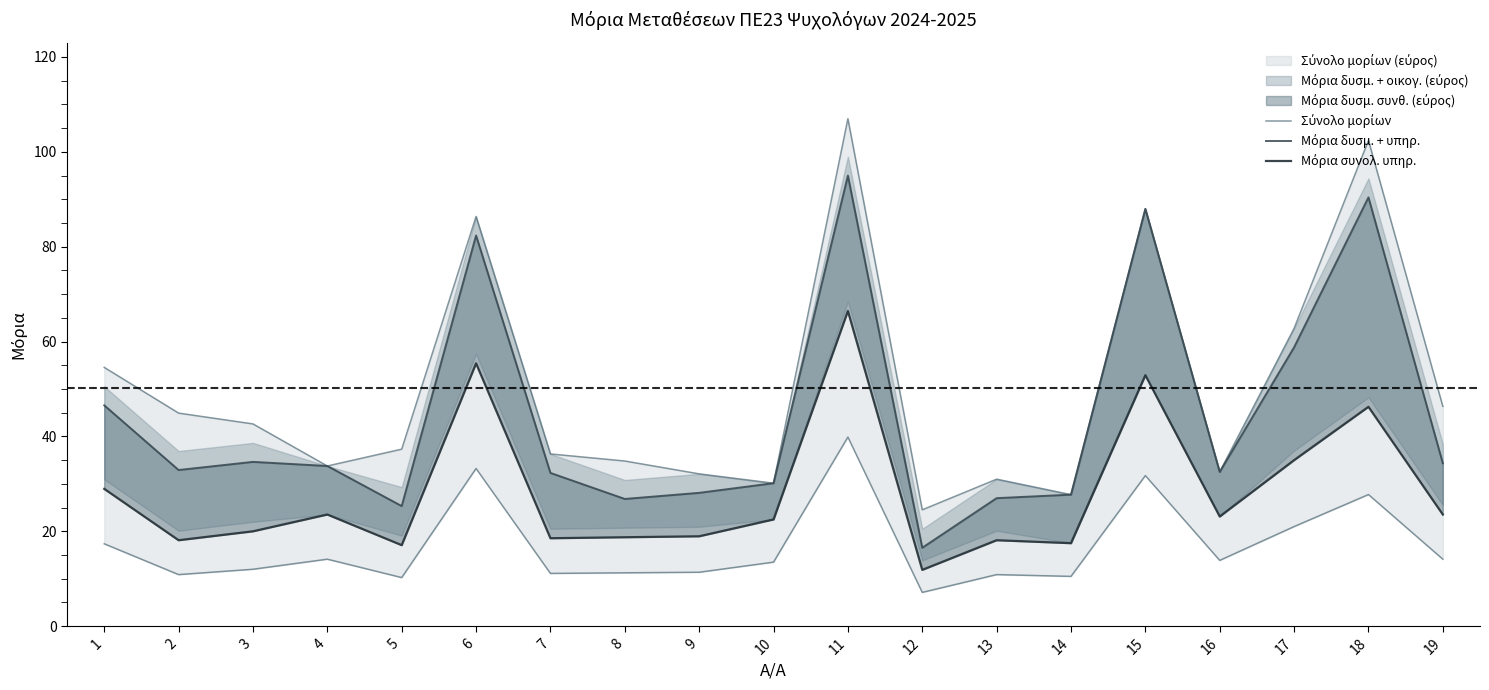

Between 7 and 12, which series saw the biggest shift?

Μόρια δυσμ. + υπηρ.